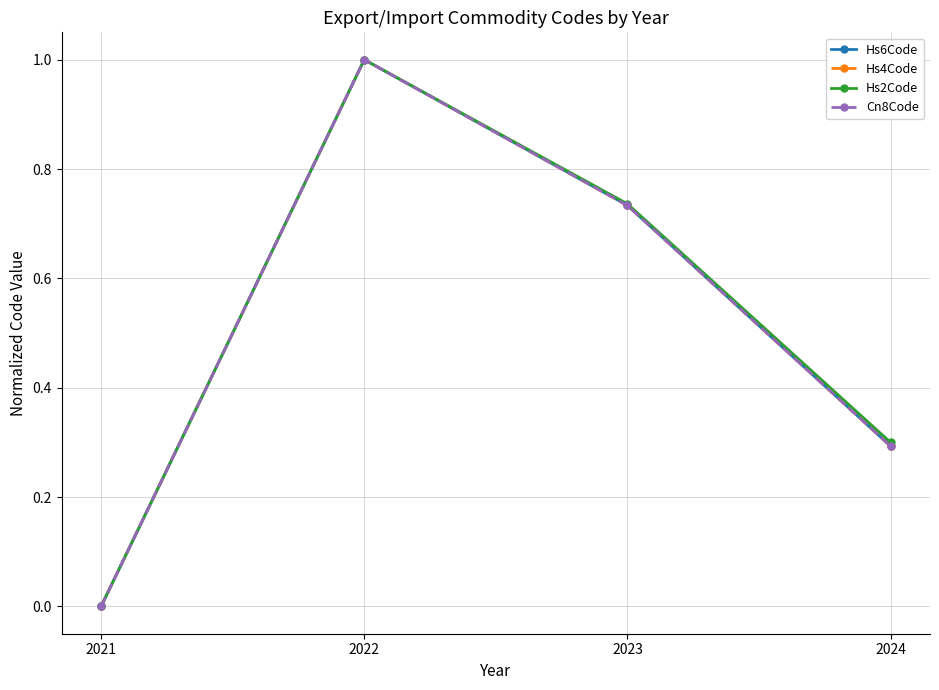

How many data points does each series have?

4